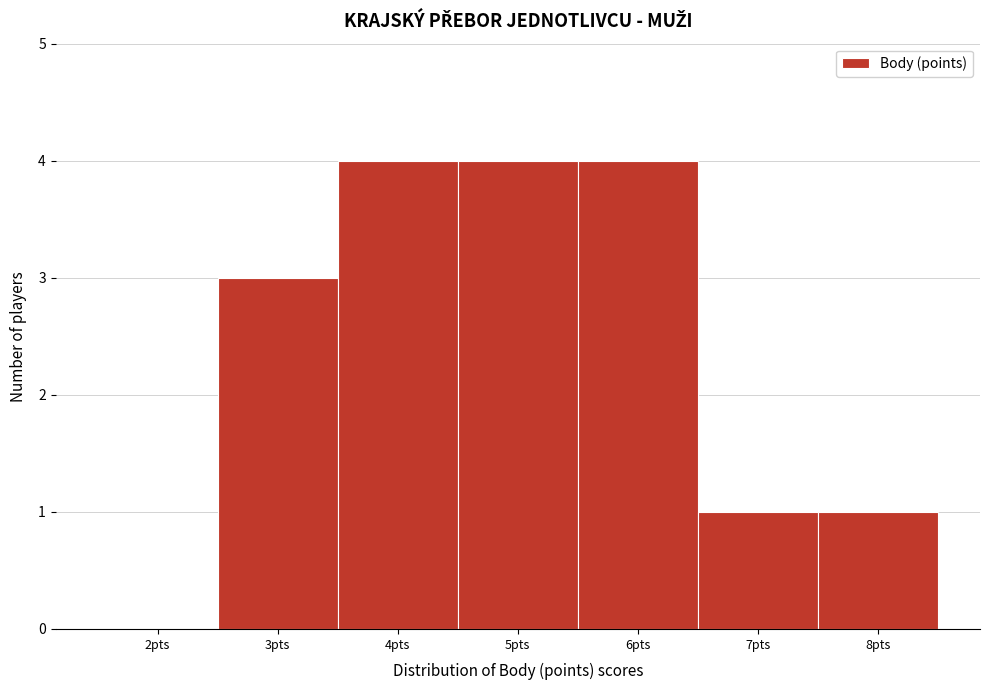

Reading left to right, extract all data points from this chart.

2pts=0	3pts=3	4pts=4	5pts=4	6pts=4	7pts=1	8pts=1